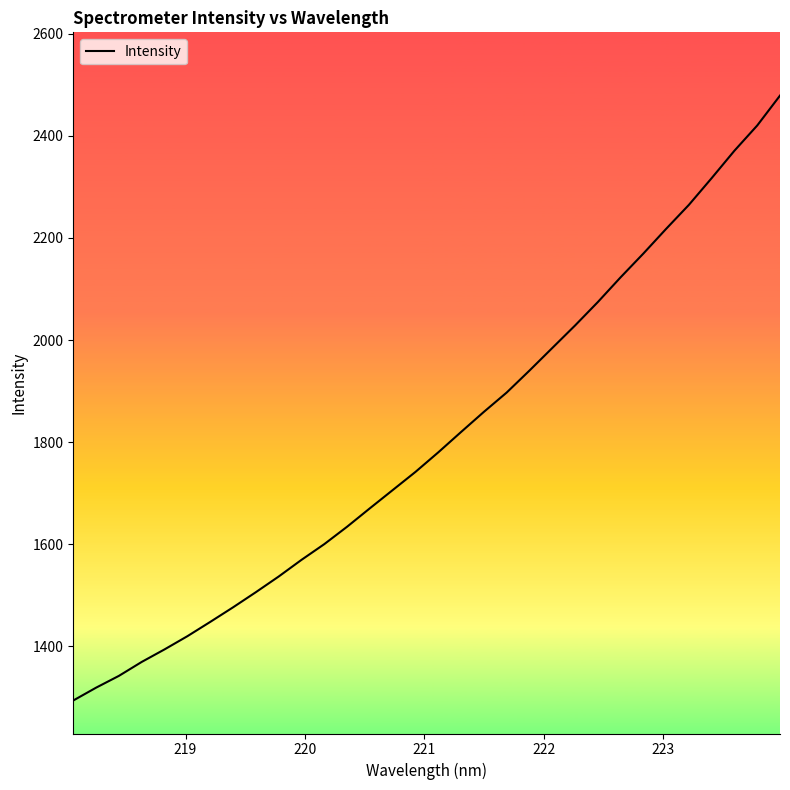

What is the difference between the maximum and minimum values?

1185.4